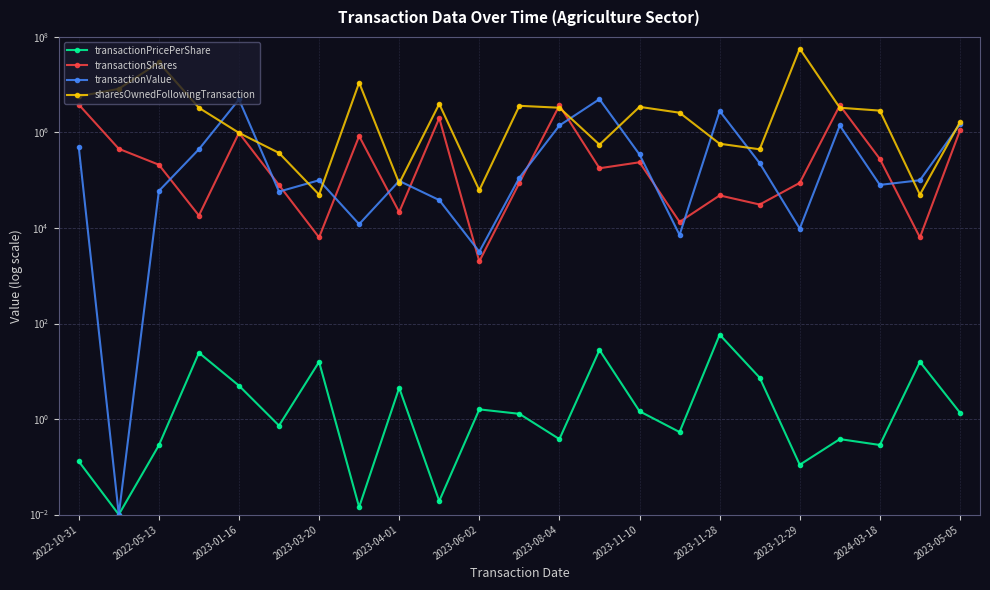

Is it true that sharesOwnedFollowingTransaction equals 1572474.7 at 2024-03-18?

False